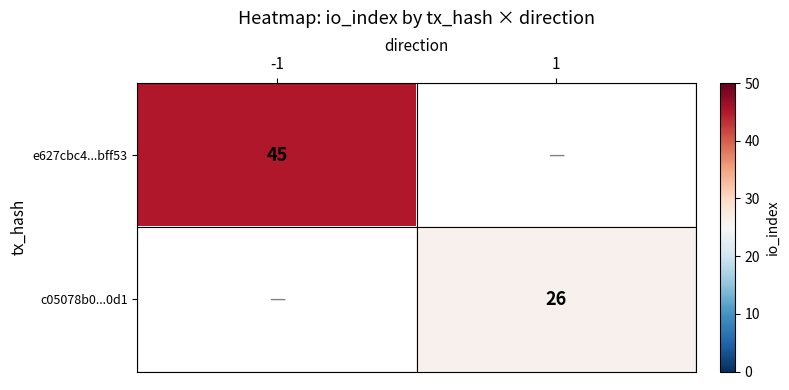

The value of c05078b0...0d1 at 1 is 26. True or false?

True